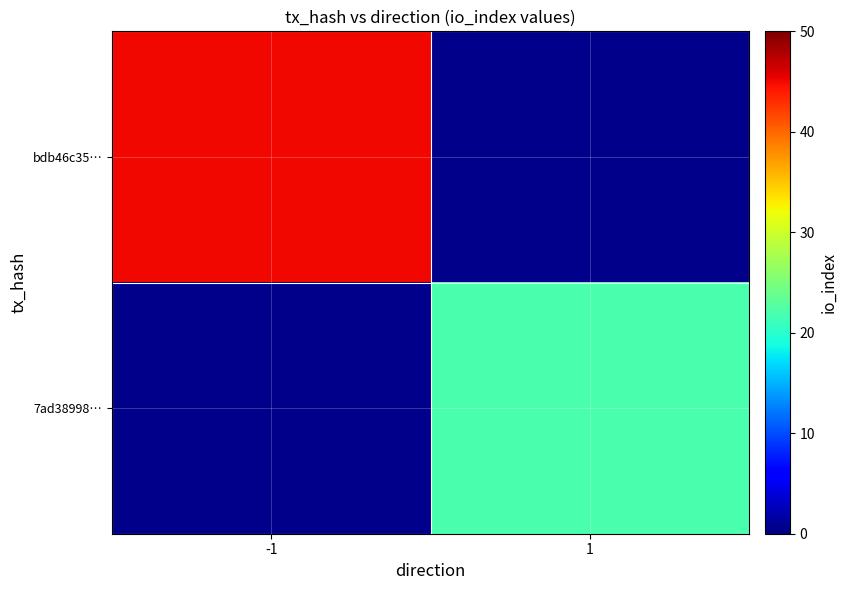

How many distinct data groups are displayed?

2